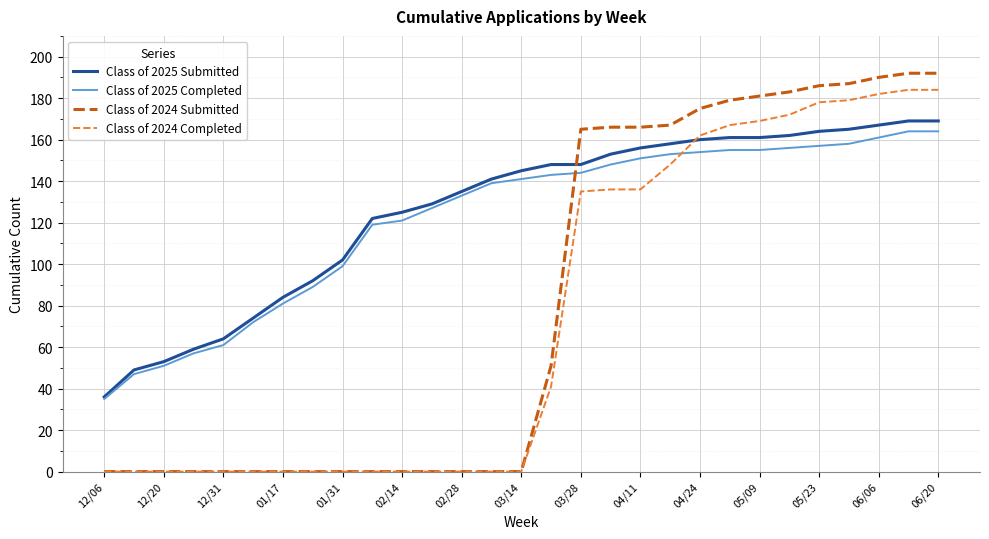

What is the maximum value shown in the chart?

192